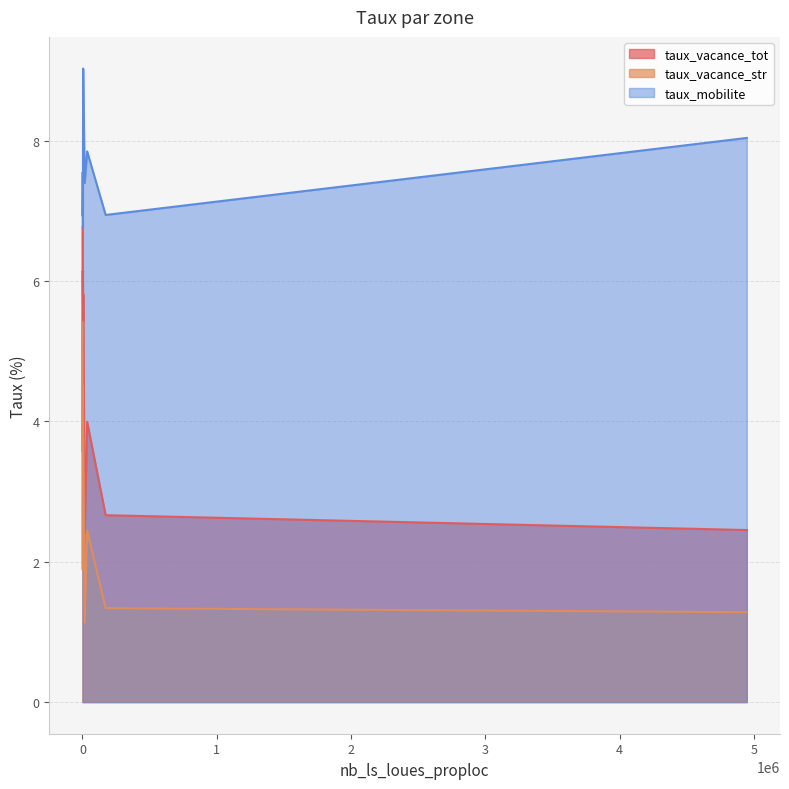

Which series has the largest total across all categories?

taux_mobilite